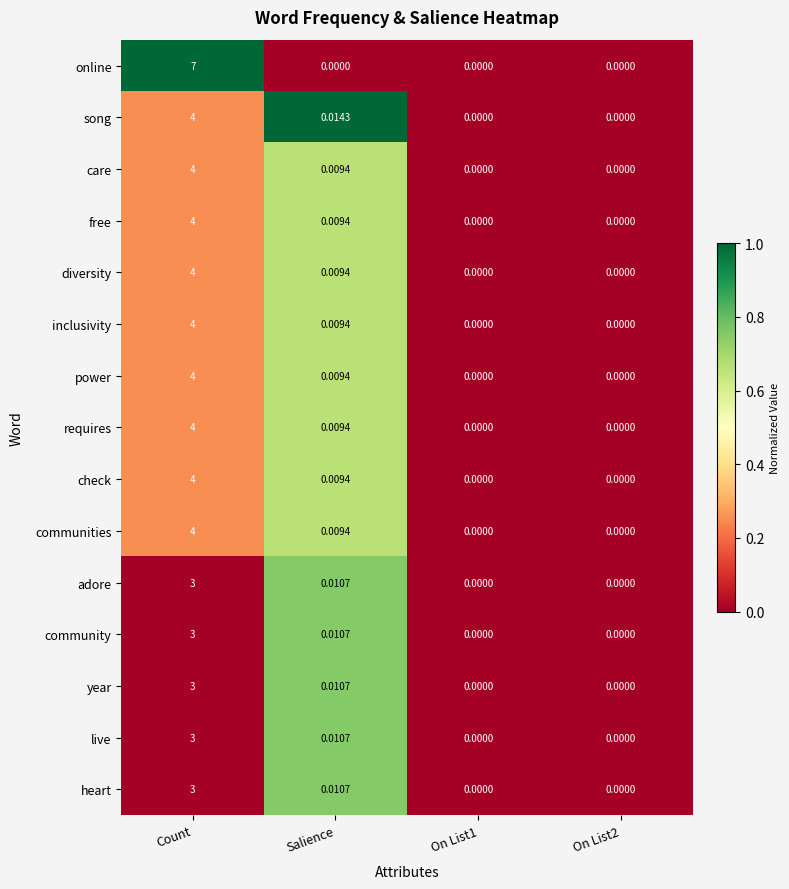

Which series has the largest total across all categories?

online